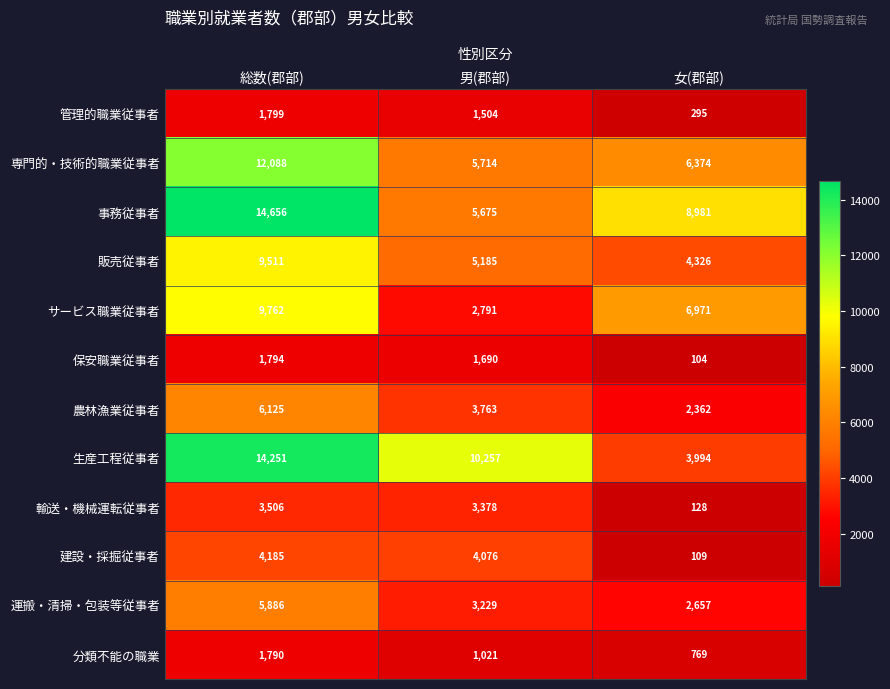

What is the spread (max minus min) of values at 総数(郡部)?

12866